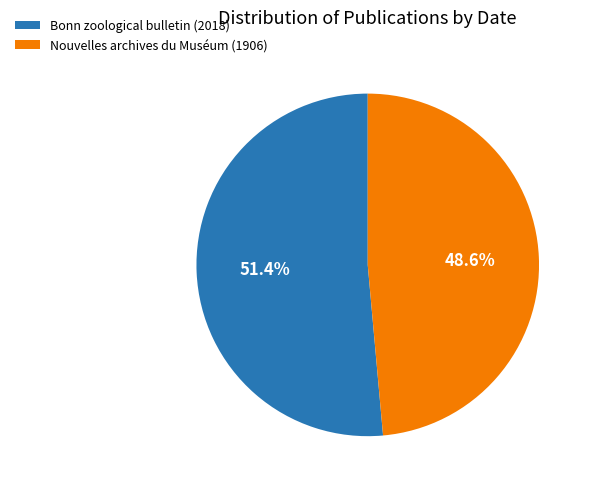

Between Nouvelles archives du Muséum (1906) and Bonn zoological bulletin (2018), which is larger?

Bonn zoological bulletin (2018)